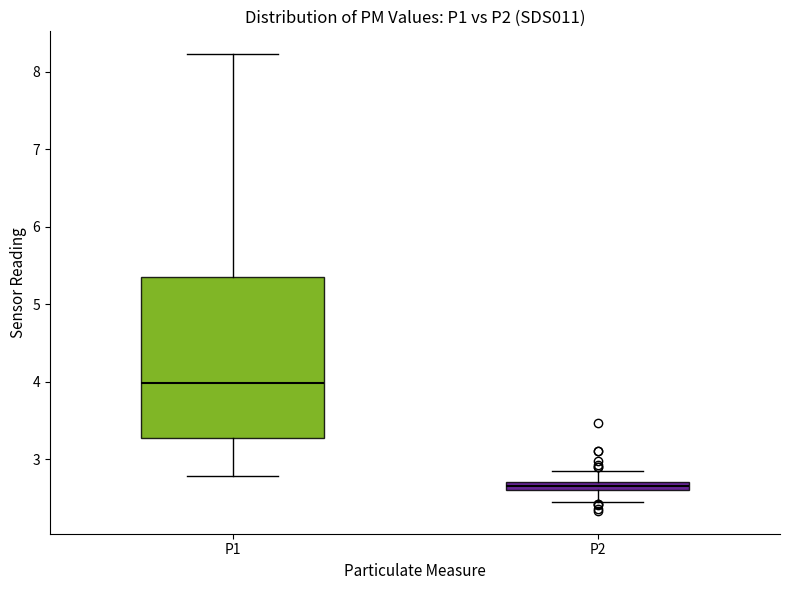

Where does the lower whisker of the box for P2 end on the y-axis? The values are not printed on the chart, so give them approximately, as read against the axis.

2.5